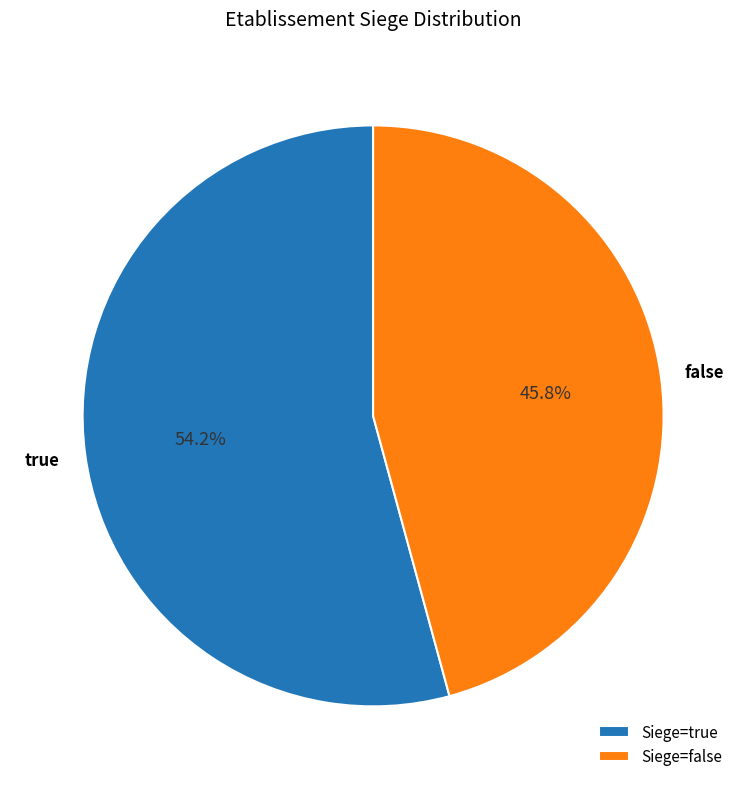

Between Siege=false and Siege=true, which is larger?

Siege=true